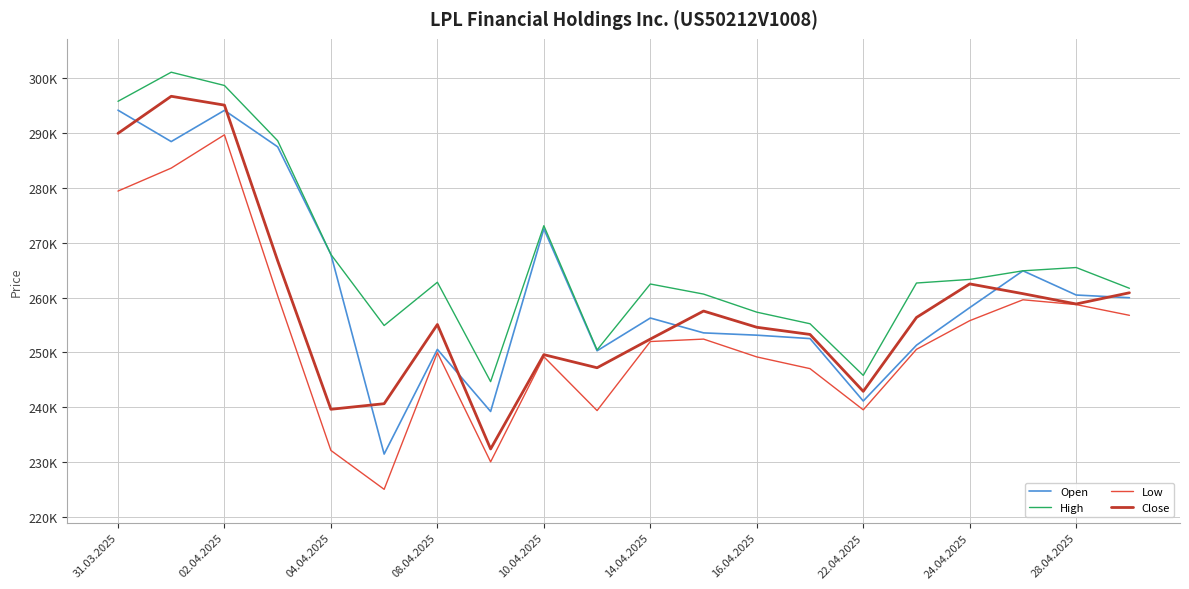

What are all the series names shown in the legend?

Open, High, Low, Close